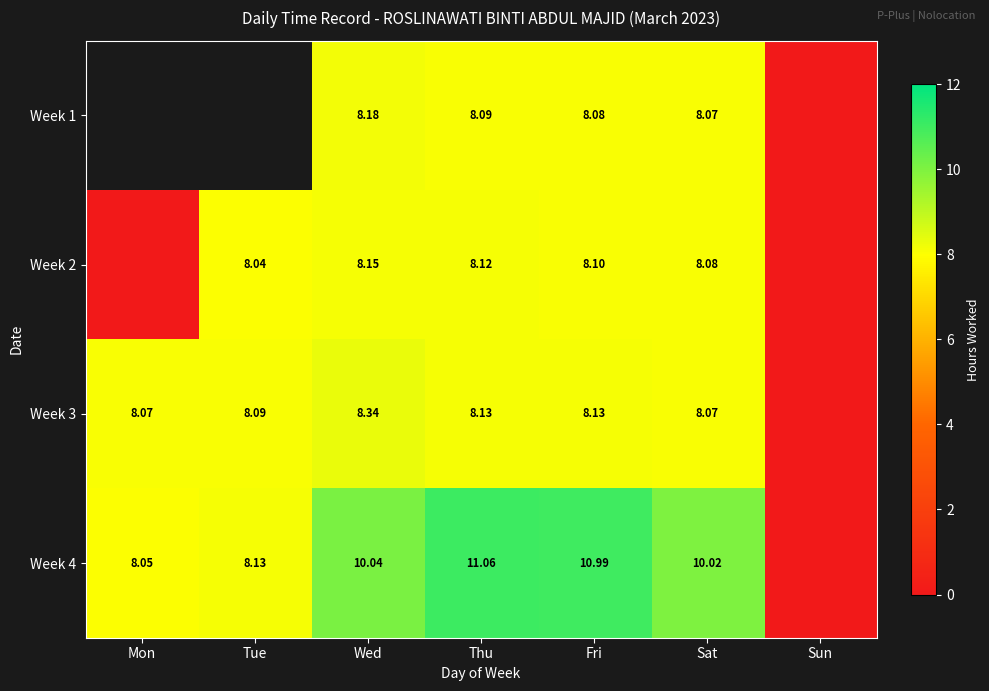

What is the maximum value shown in the chart?

11.1